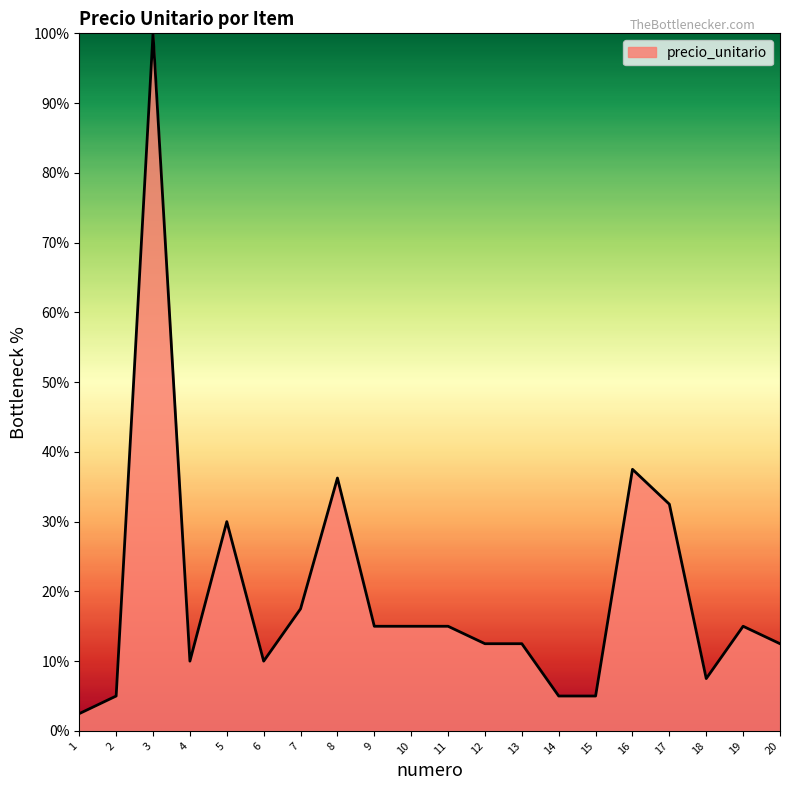

How many lines are shown in the chart?

1